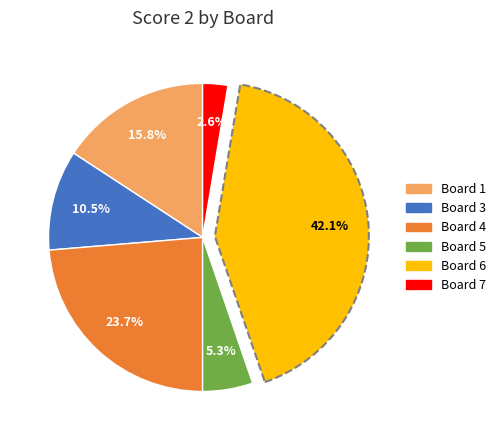

Does any single category account for the majority?

No